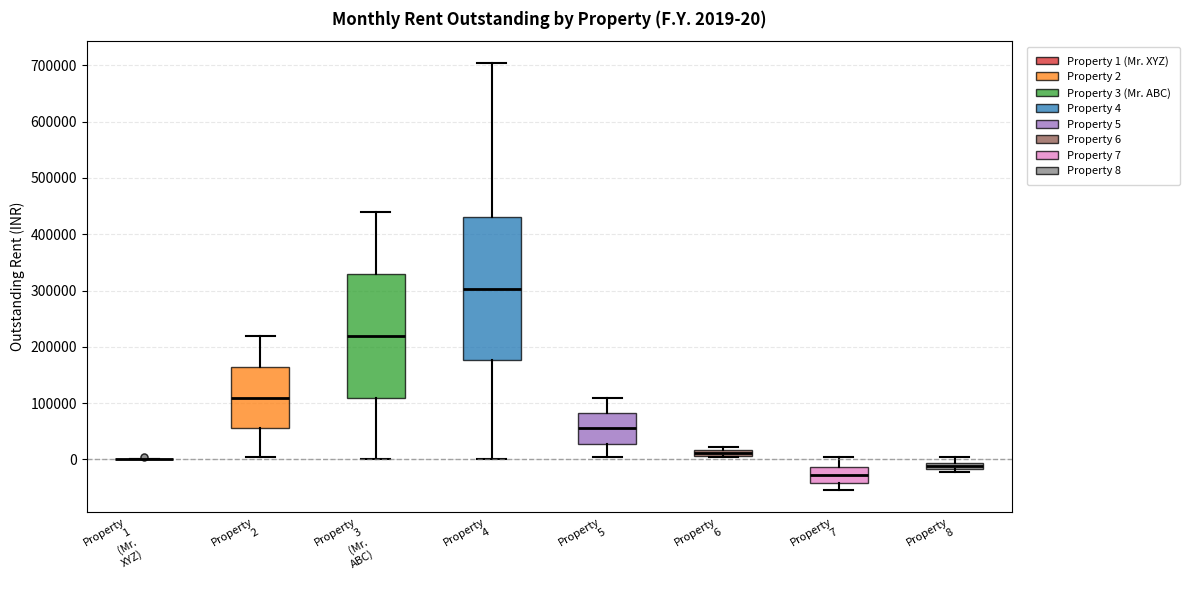

Comparing the boxes themselves (not the whiskers), which one is the tallest?

Property 4